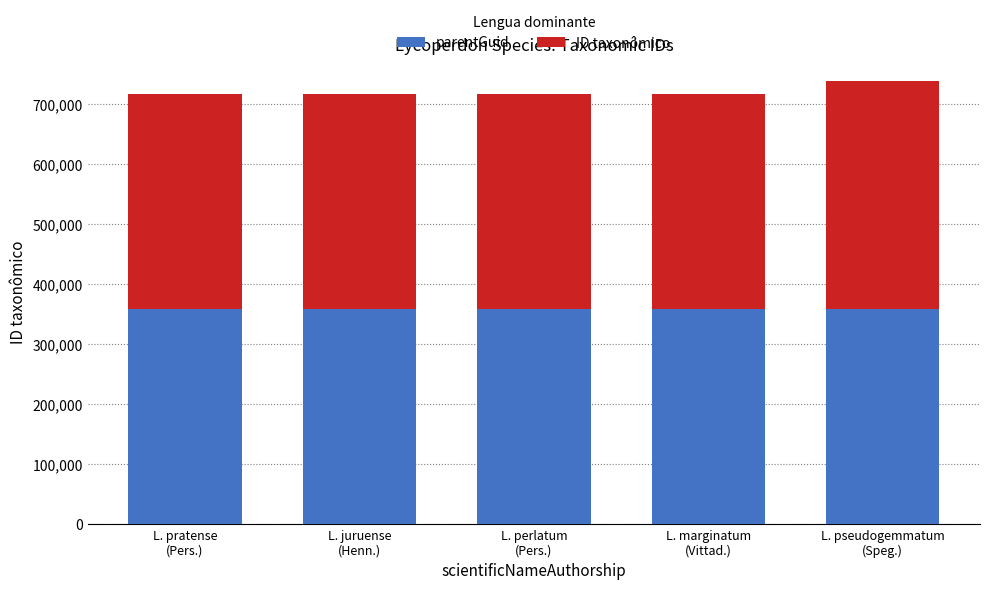

Reading left to right, list the values for the parentGuid series.

358284	358284	358284	358284	358284